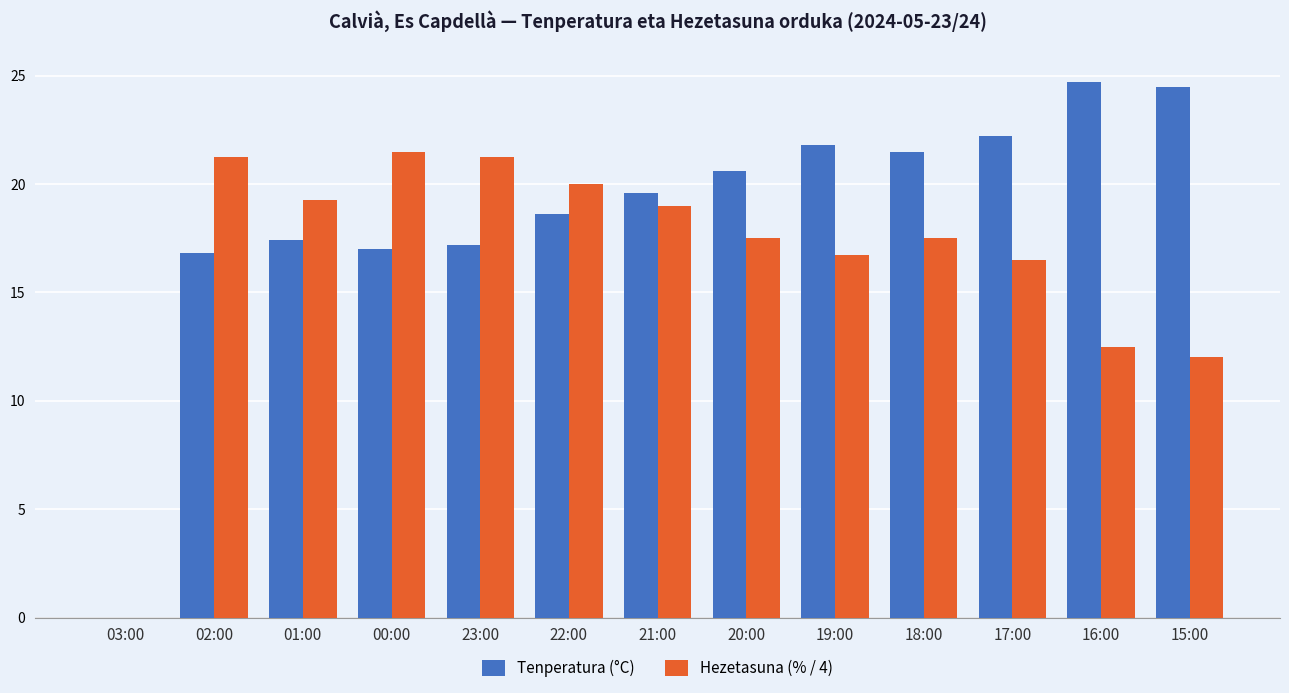

Which series has the largest total across all categories?

Tenperatura (°C)